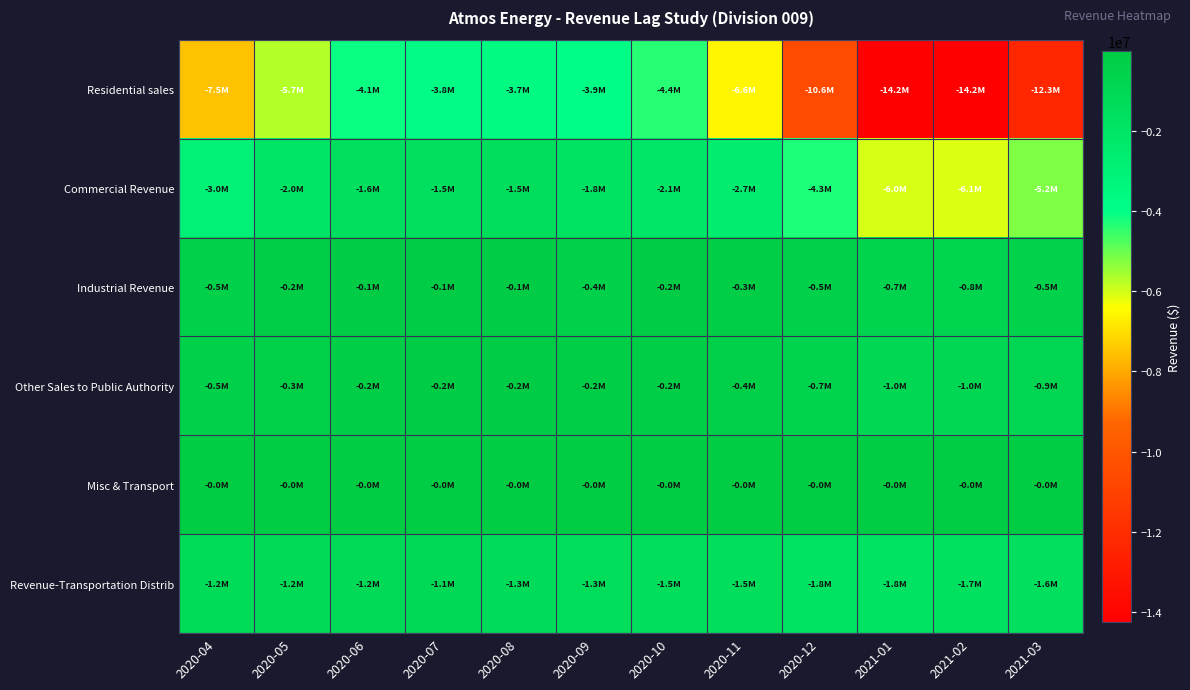

Which series has the largest range (max minus min)?

Residential sales